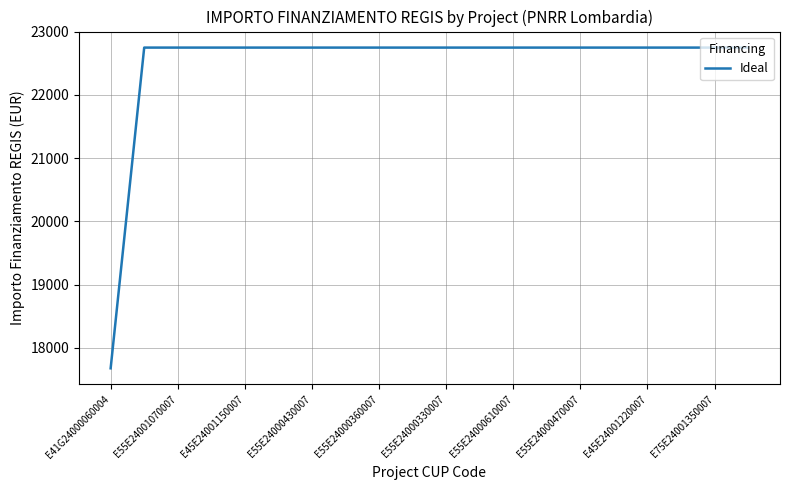

What is the smallest value displayed?

17674.8